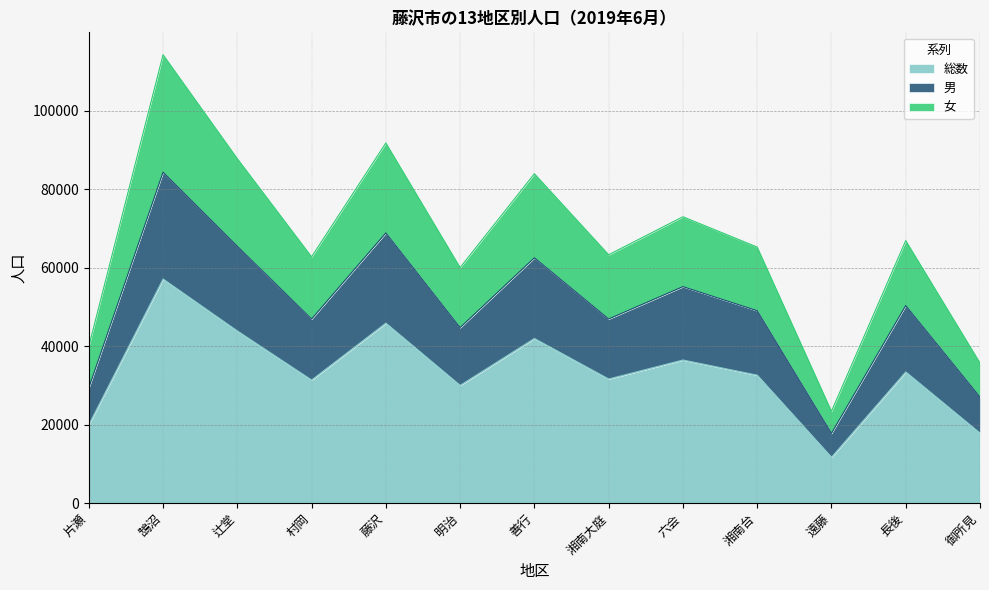

Where is 総数 nearest to the value 34426?

長後